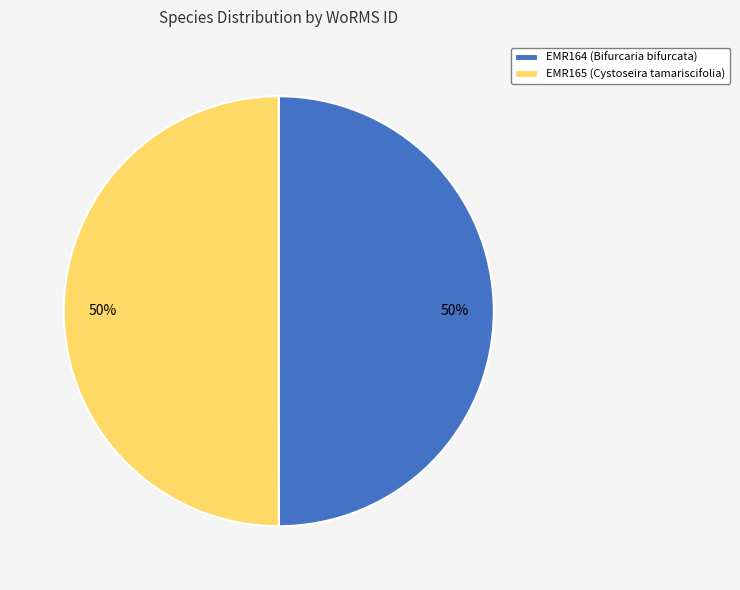

True or false: EMR165 (Cystoseira tamariscifolia) accounts for 41% of the total.

False